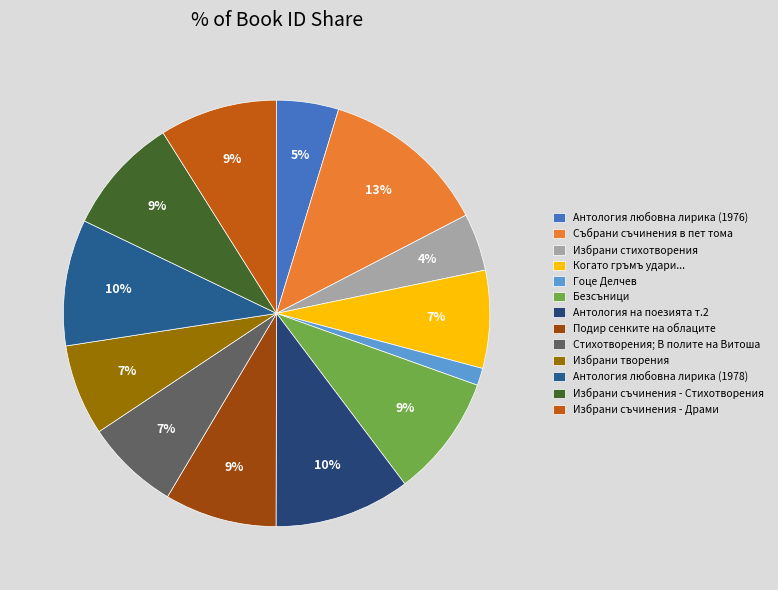

To the nearest percent, what is the difference between the largest and smallest slice percentages?

11%